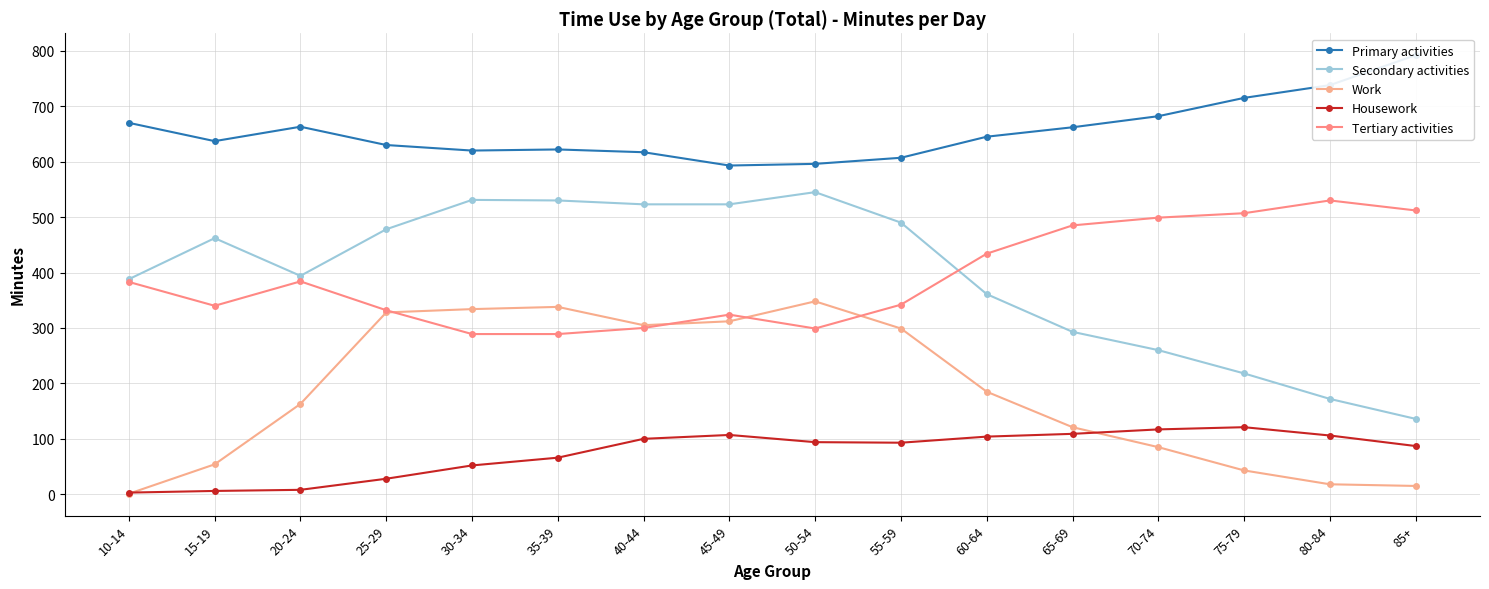

What is the total value across all series at 80-84?

1564